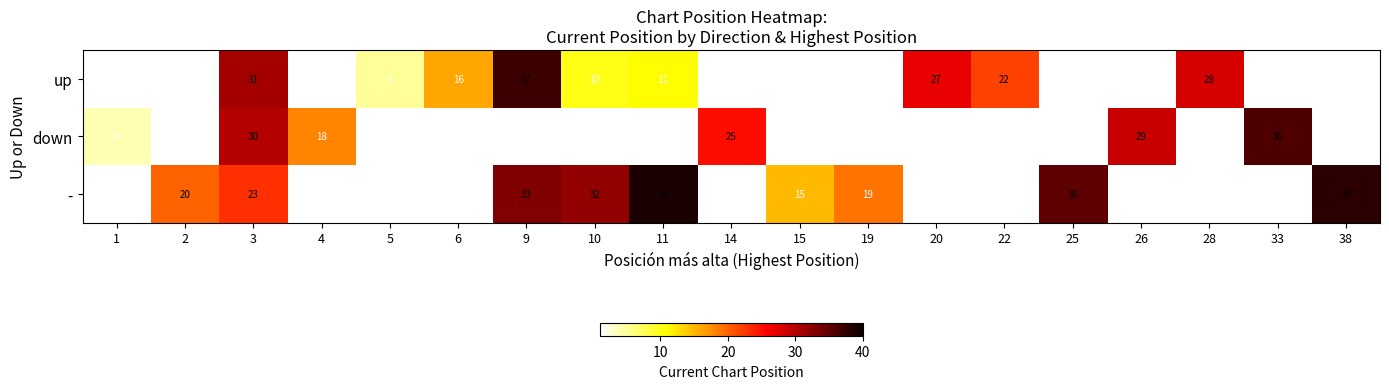

Between 14 and 5, which is larger?

5